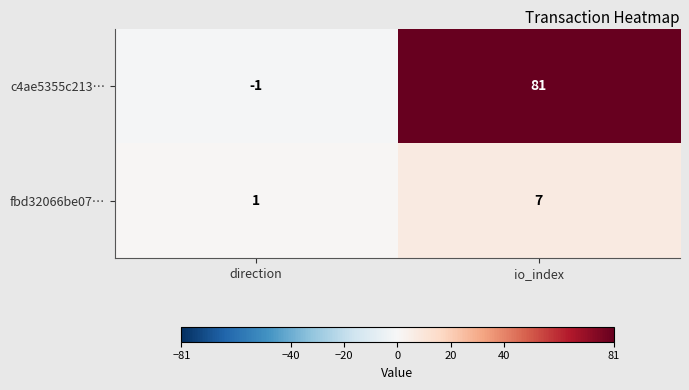

Rank the series by their average value, from lowest to highest.

fbd32066be07…, c4ae5355c213…